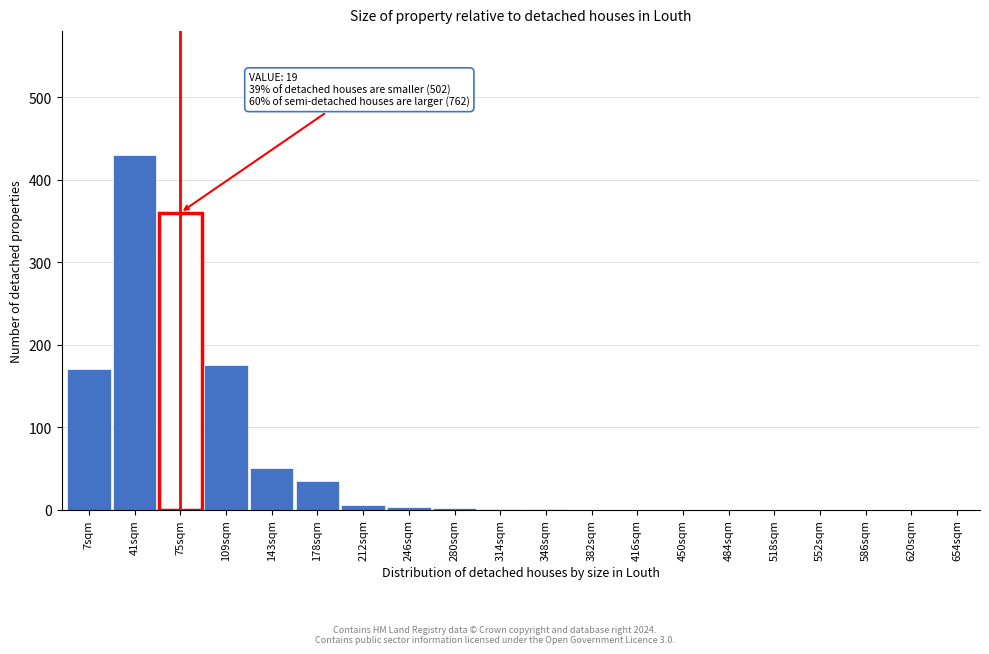

True or false: the data shows 1 at 348sqm.

True